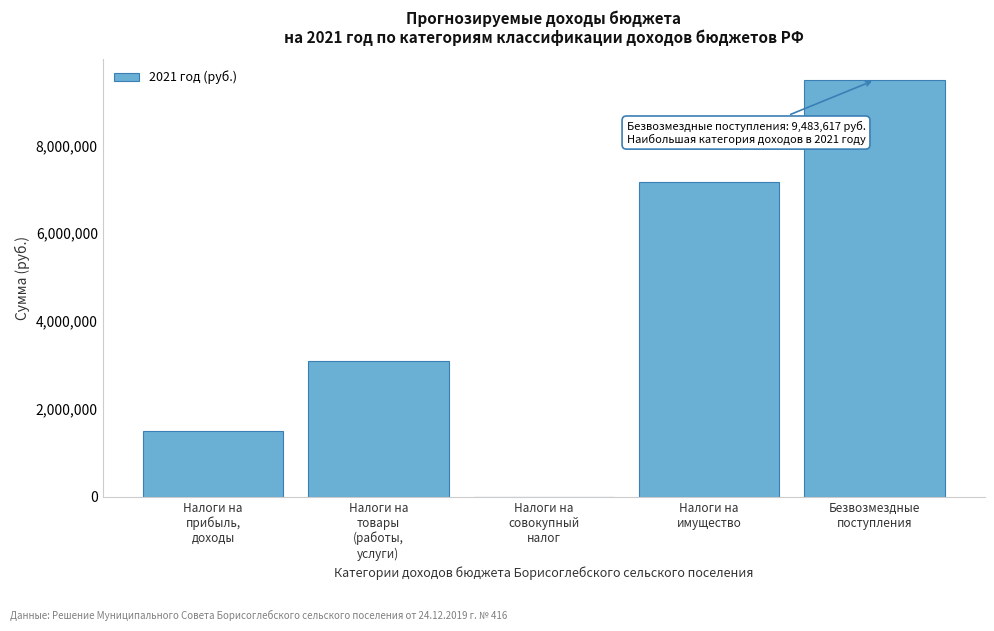

What is the sum of all values?

21211617